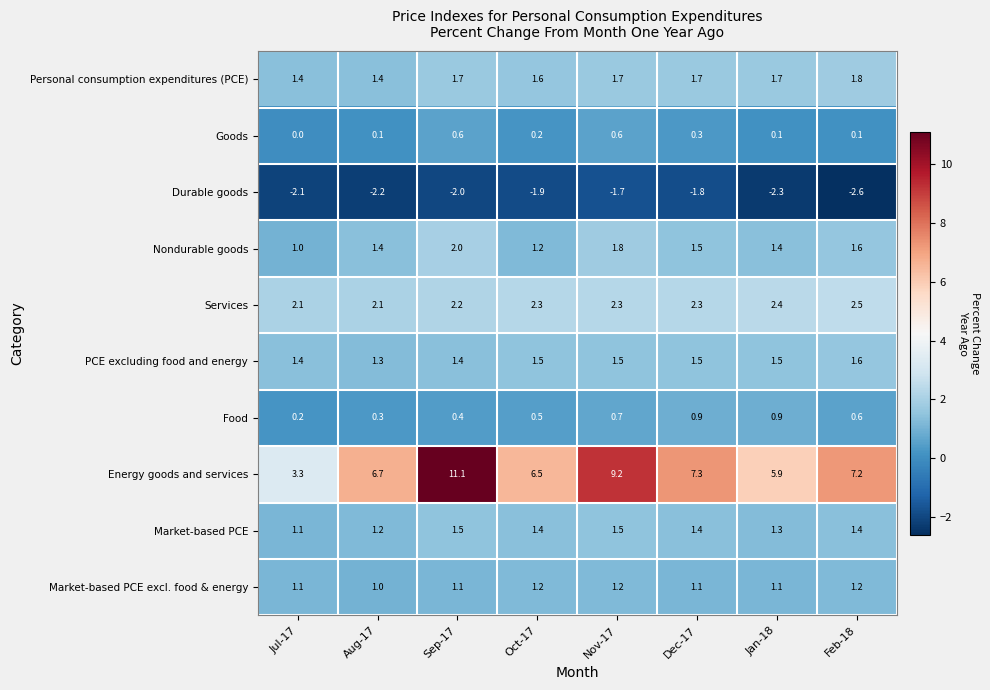

What is the greatest value displayed?

11.1